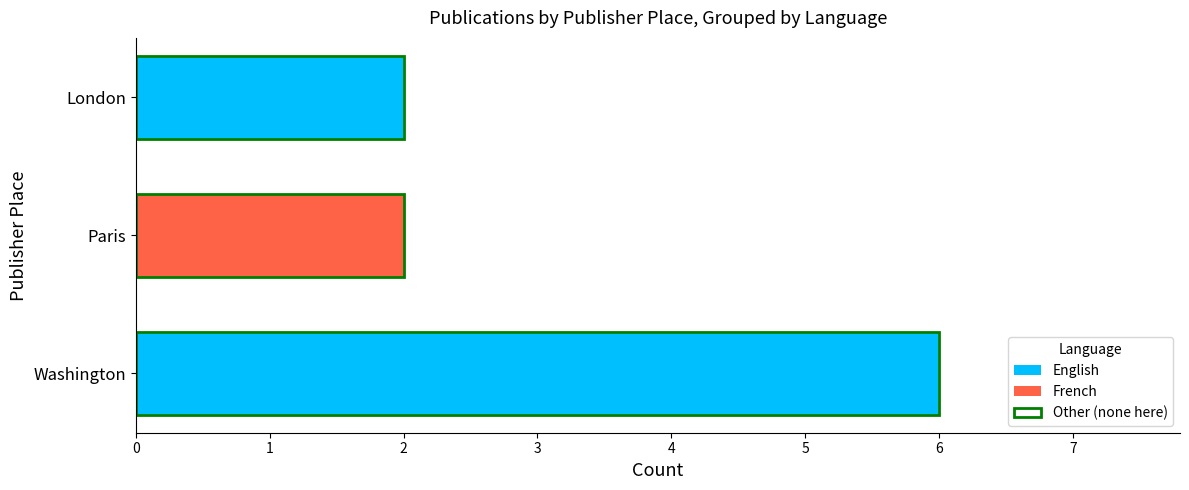

True or false: French has a value of 3 at Paris.

False